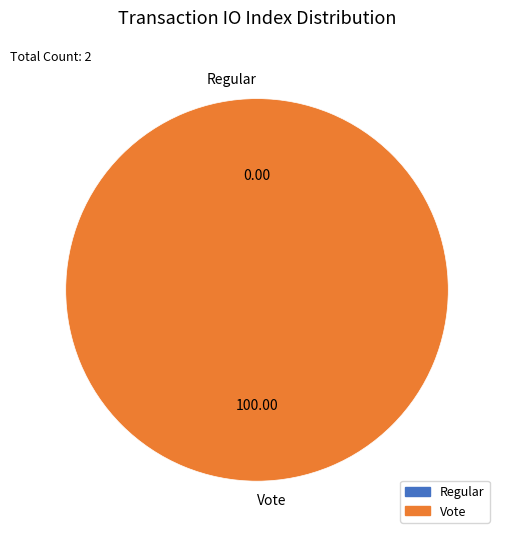

True or false: Regular accounts for 12% of the total.

False